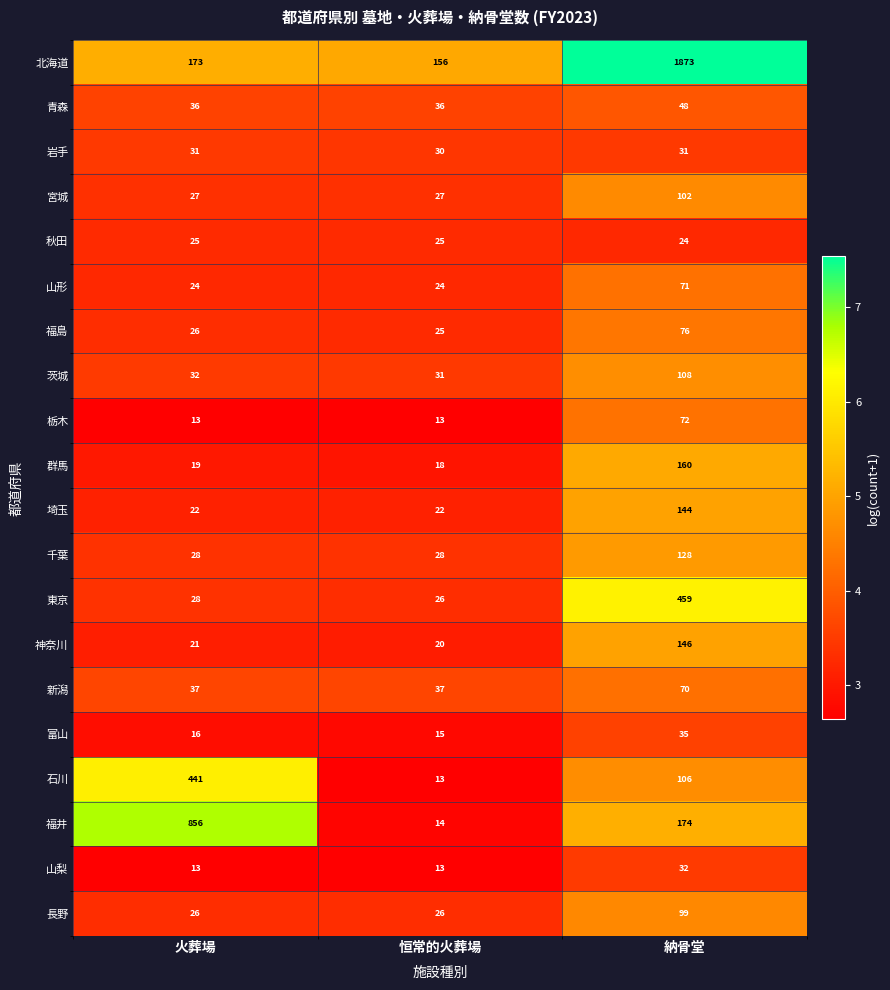

Count the number of categories in the chart.

3